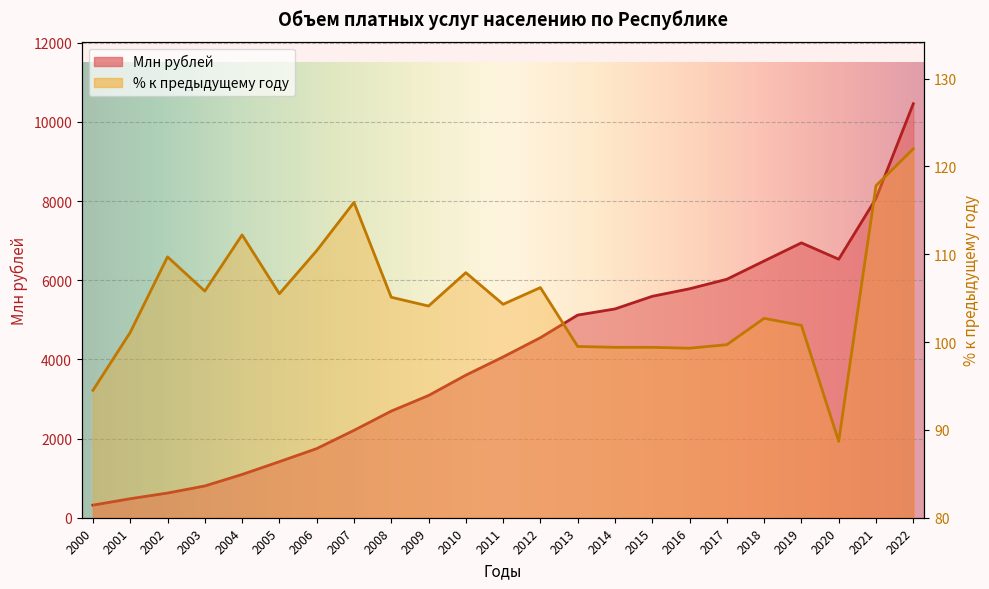

How many lines are shown in the chart?

2